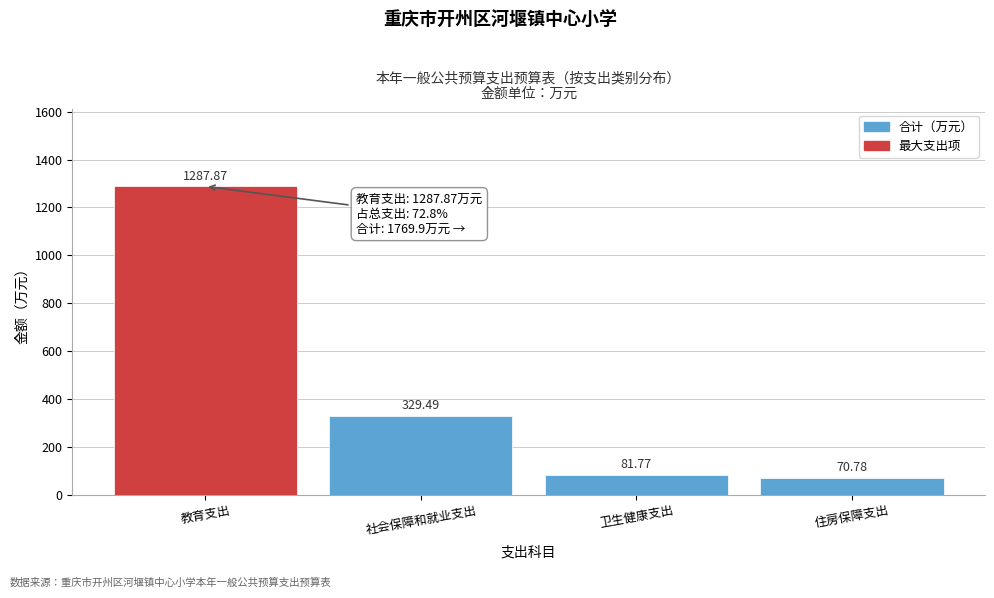

List the labels in order of value, smallest first.

住房保障支出, 卫生健康支出, 社会保障和就业支出, 教育支出